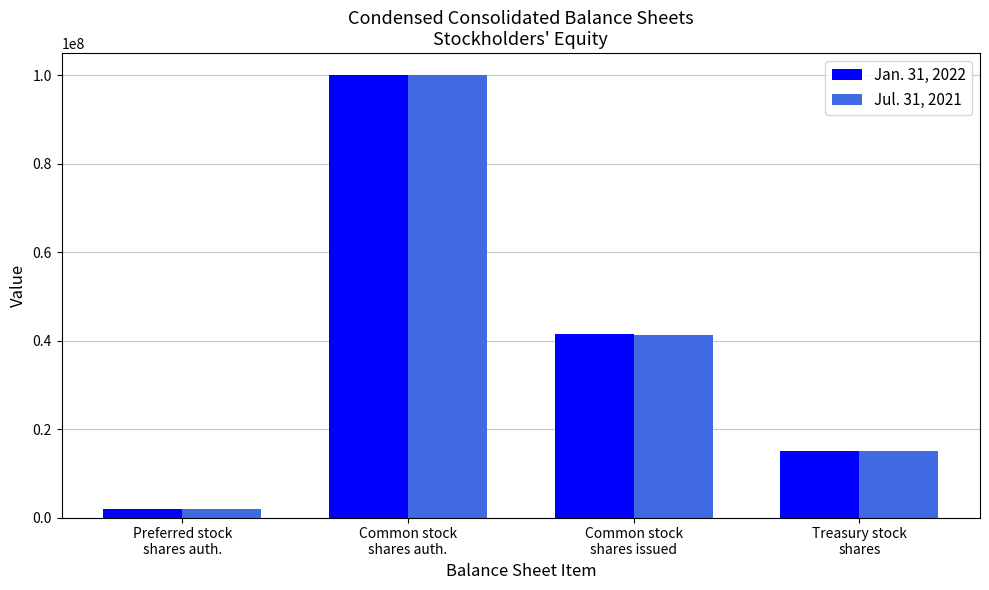

What is the label of the 1st bar from the right?

Treasury stock
shares